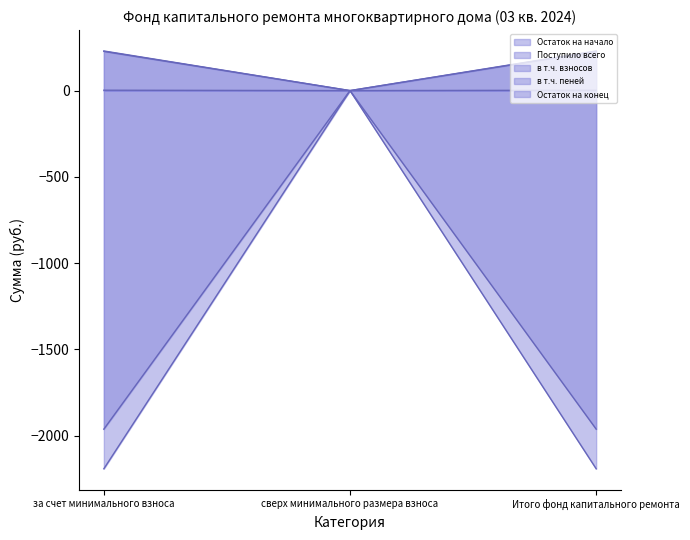

Between сверх минимального размера взноса and за счет минимального взноса, which is larger?

сверх минимального размера взноса